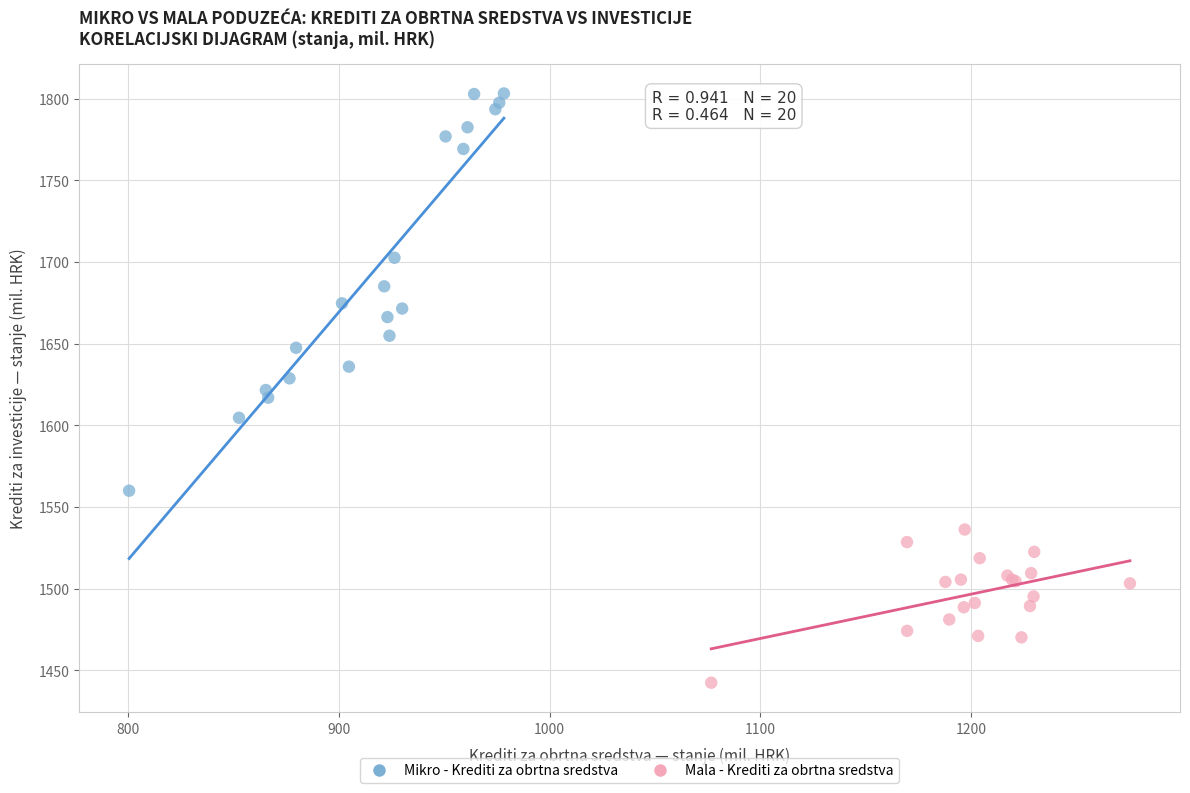

Which series has the largest Y range (max minus min)?

Mikro - Krediti za obrtna sredstva